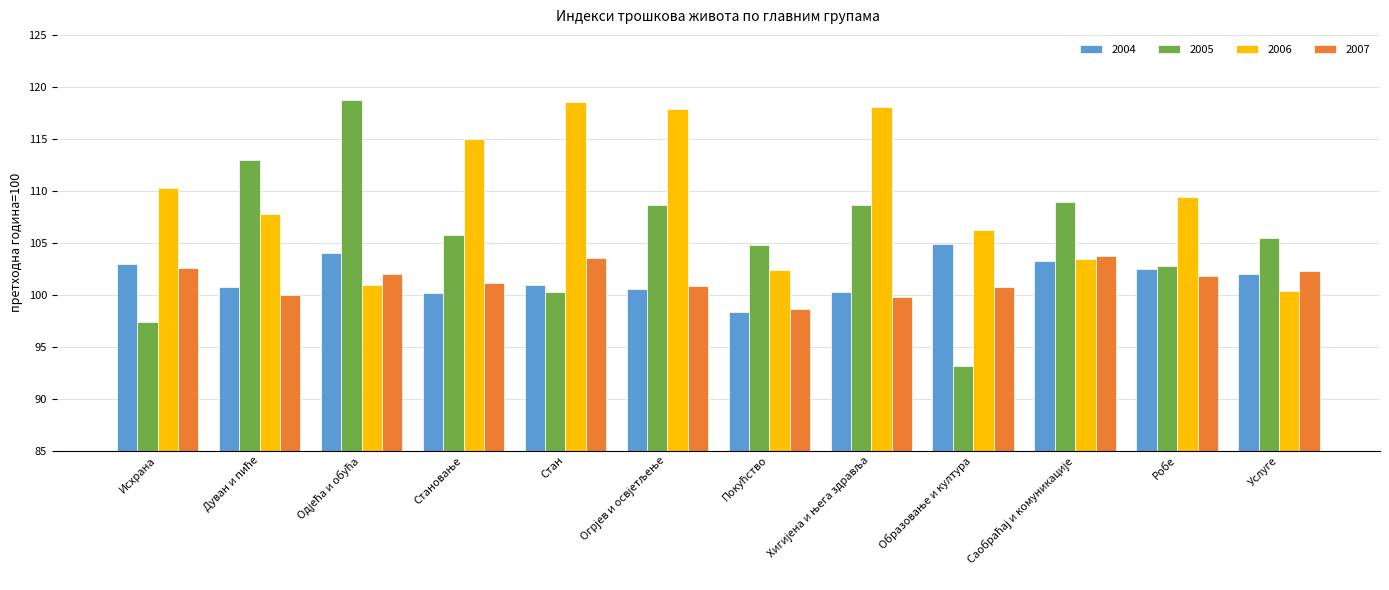

Is it true that 2006 equals 100.4 at Услуге?

True